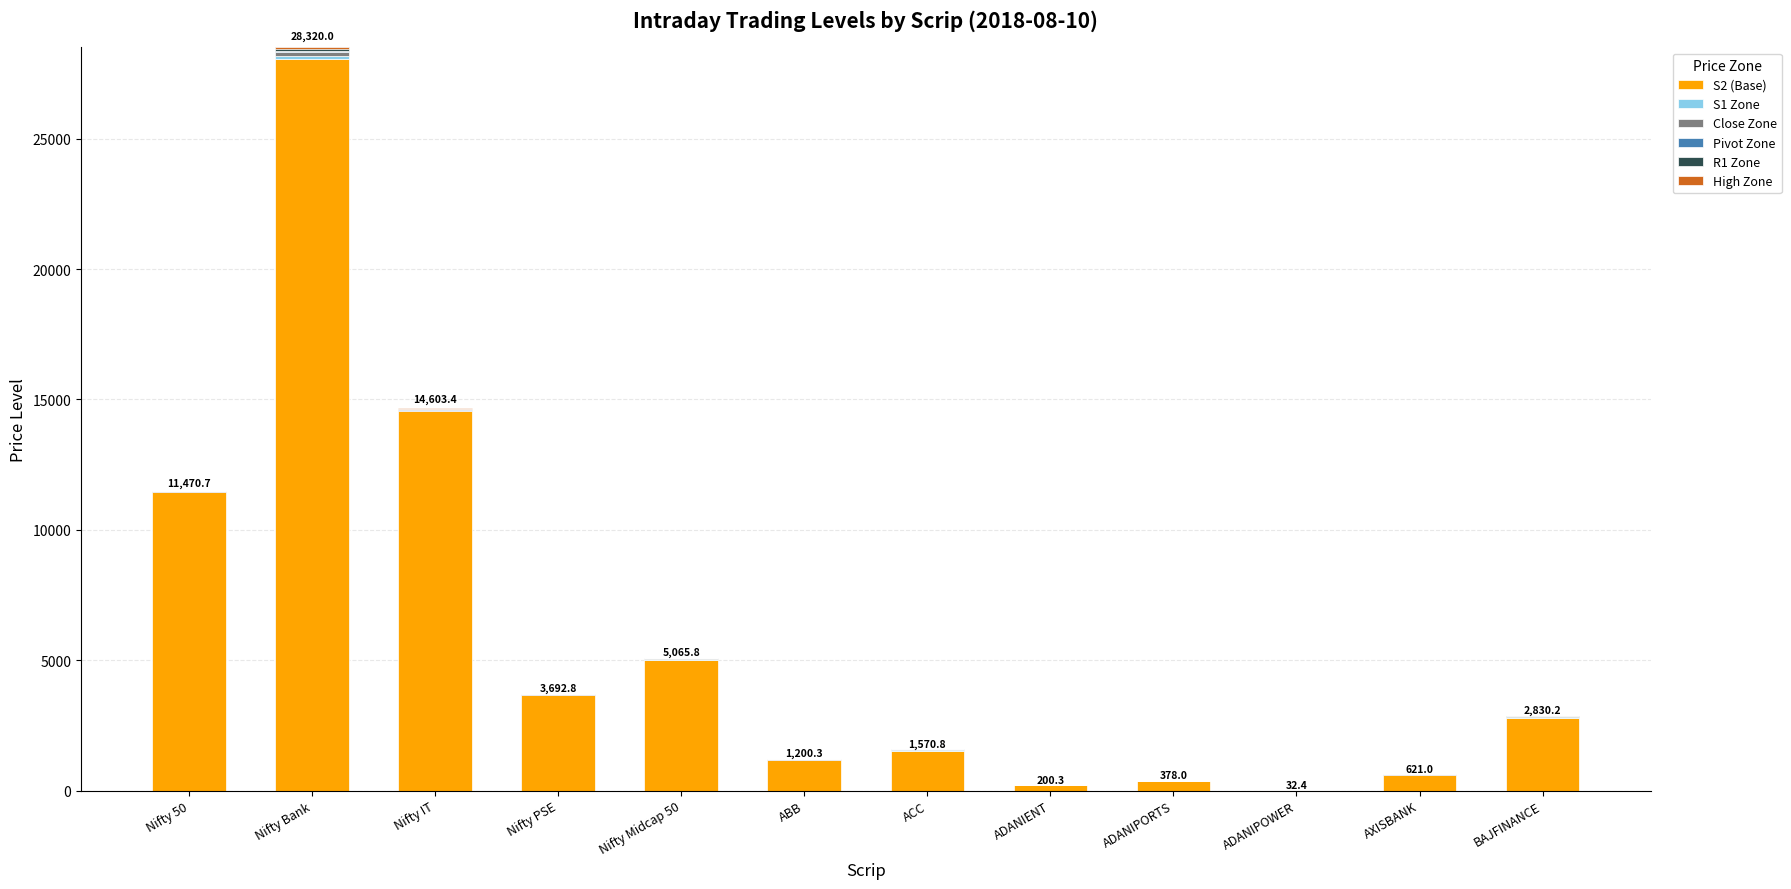

Which category has the highest value in the S2 (Base) series?

Nifty Bank